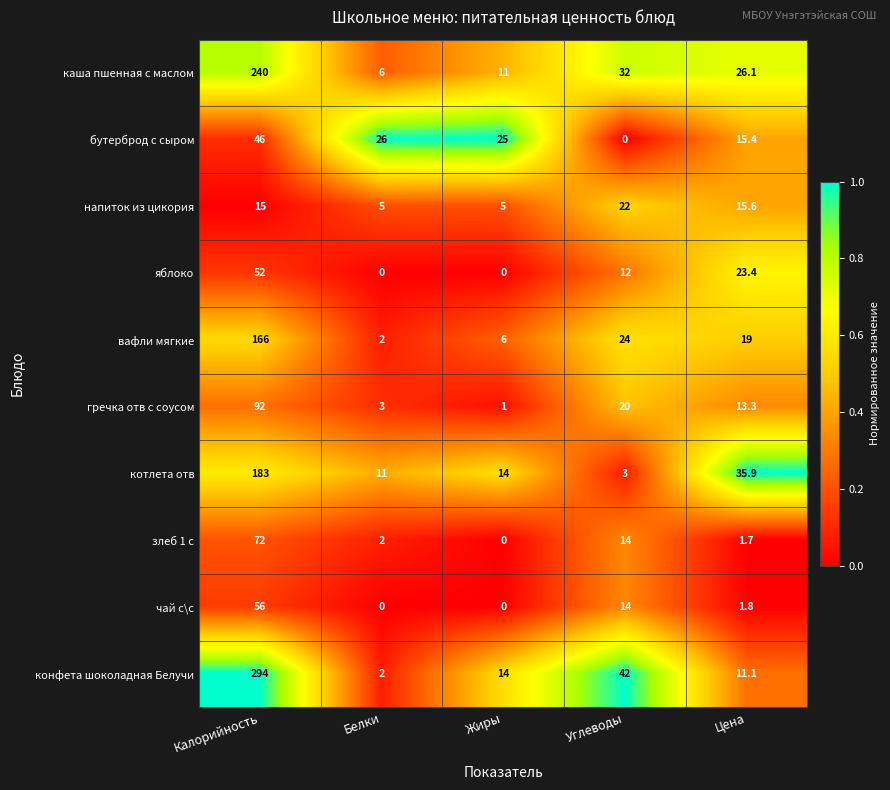

The чай с\с series shows 18.9 at Углеводы. True or false?

False